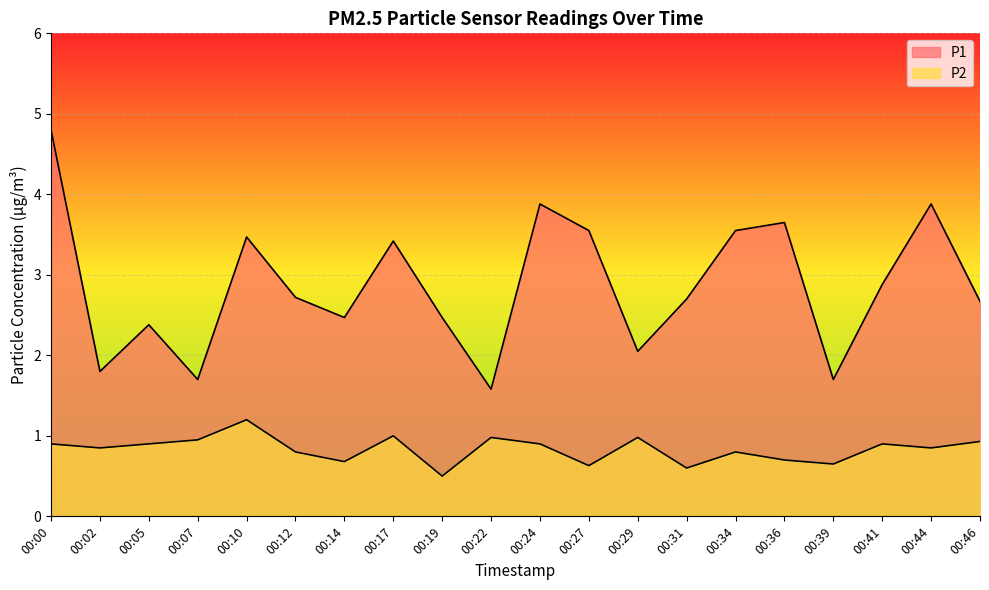

Is the value of P1 at 00:41 greater than the value of P2 at 00:41?

Yes